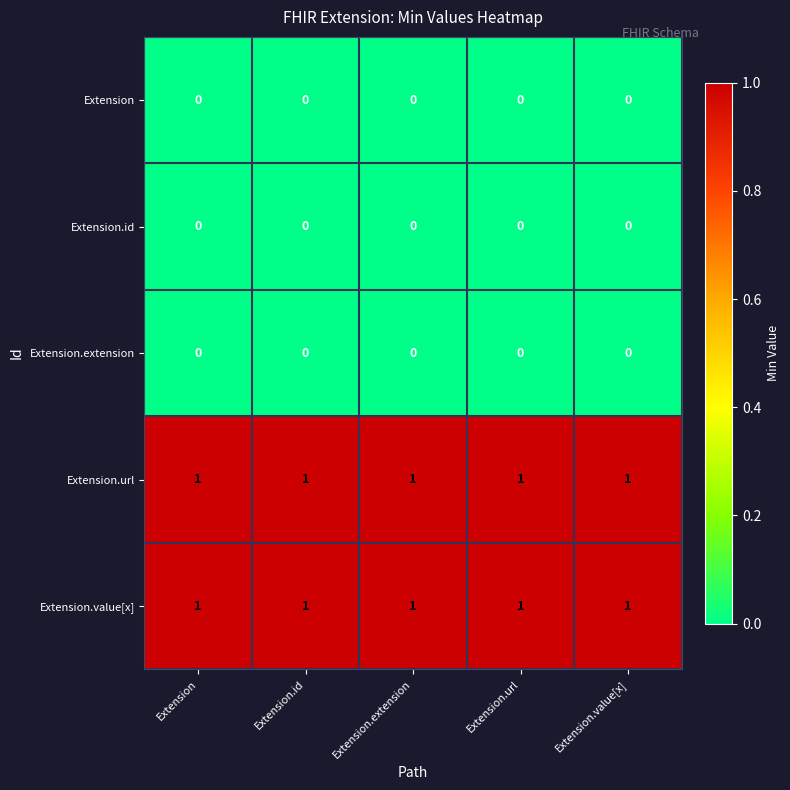

At how many categories does at least one series exceed 0?

5